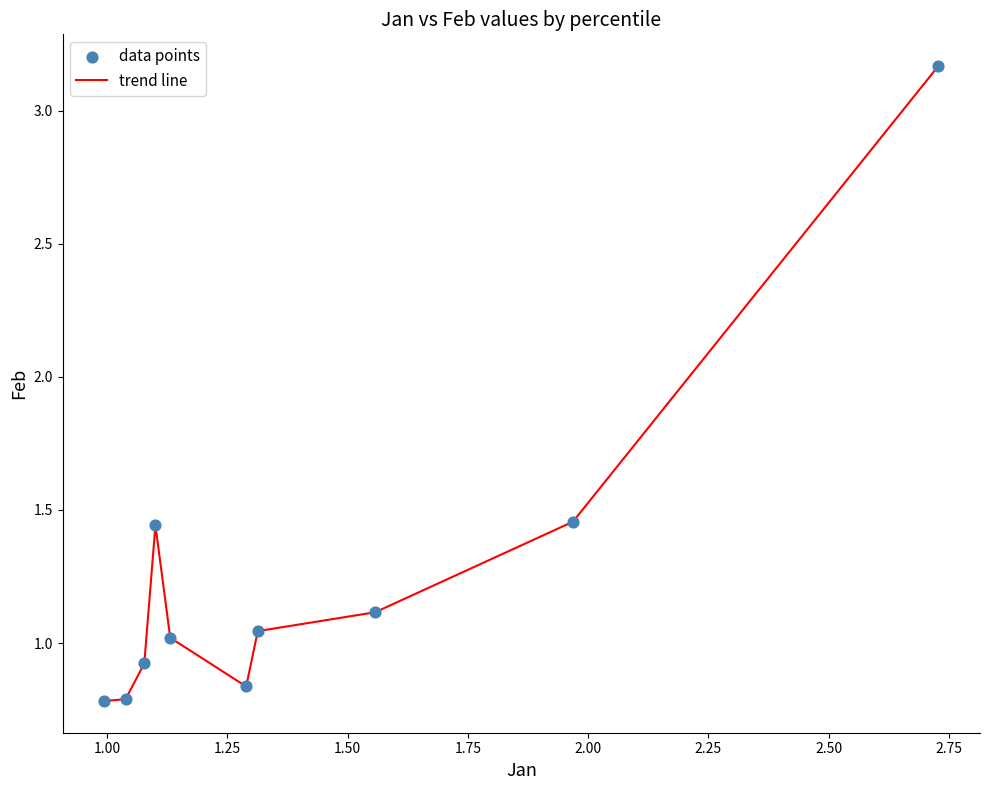

What is the difference between the maximum and minimum values?

2.4